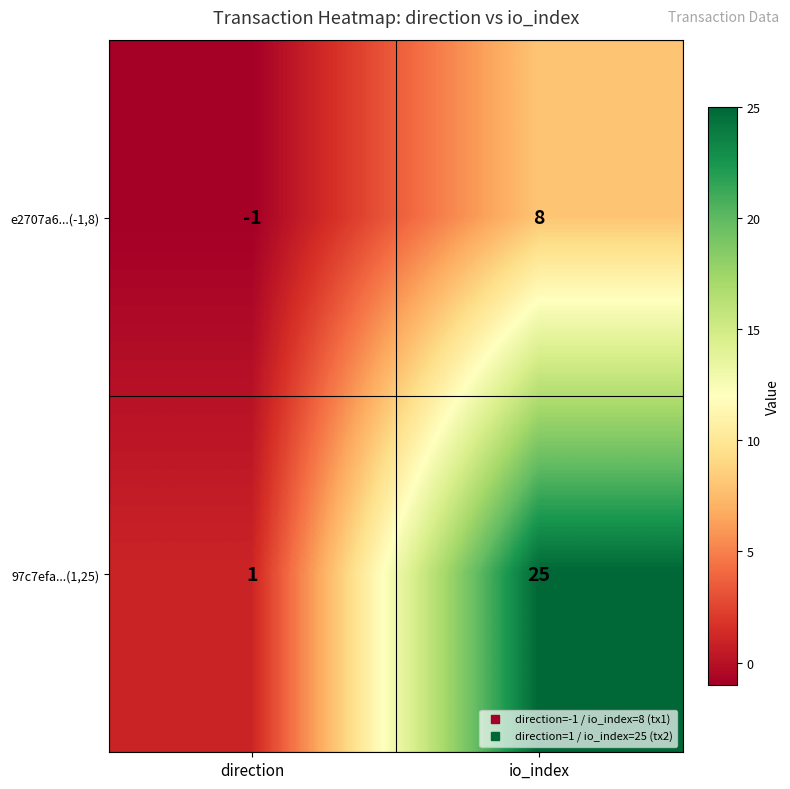

What is the difference between the highest and lowest values at io_index?

17